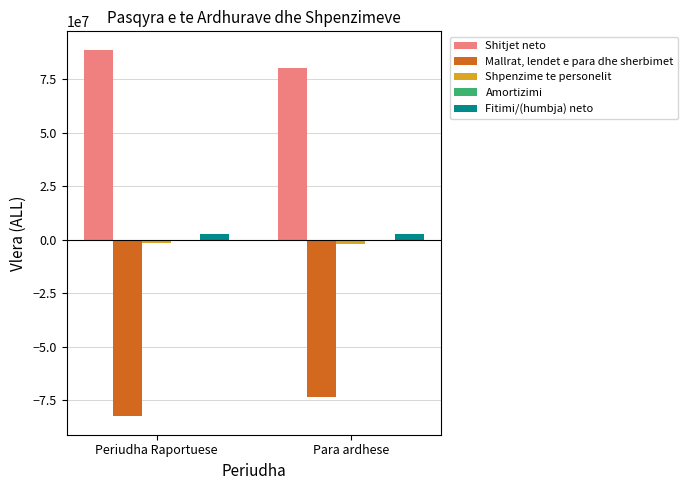

What is the maximum value shown in the chart?

88769328